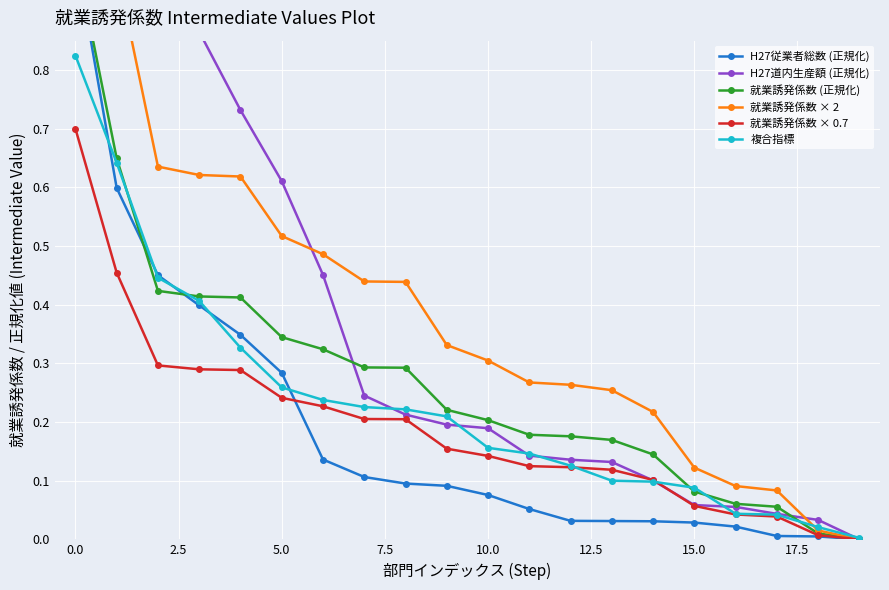

What is the highest value of the 就業誘発係数 × 0.7 series?

0.7